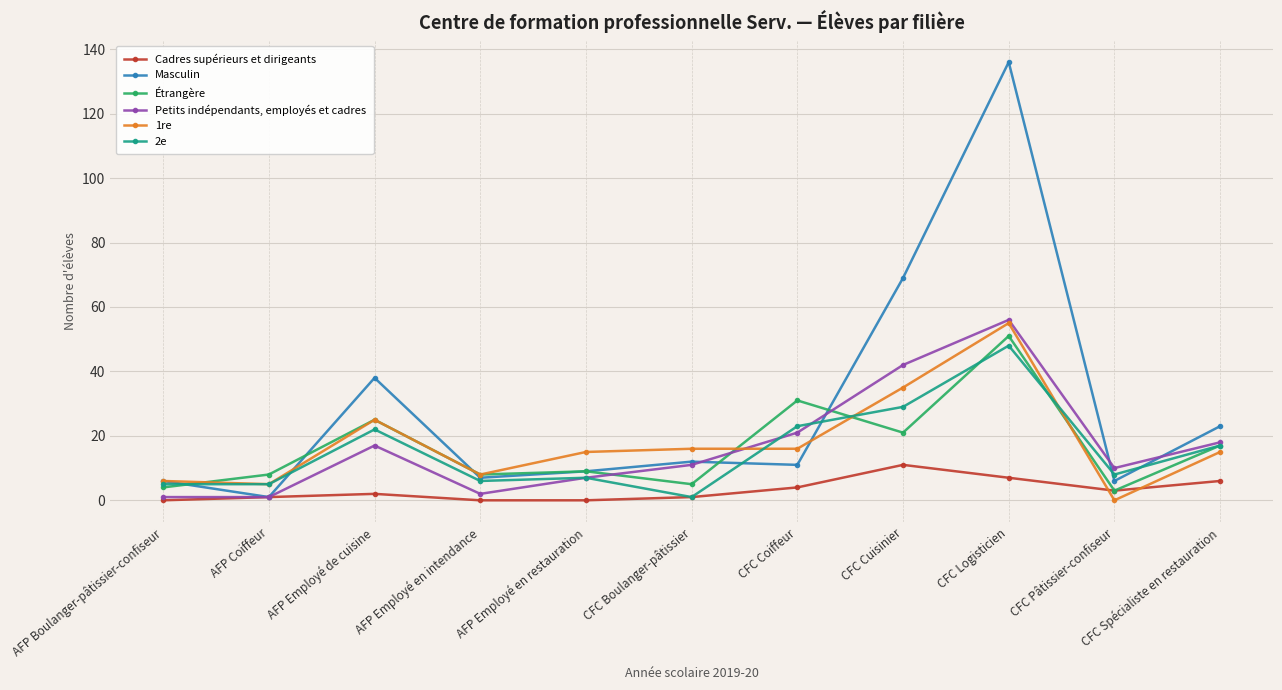

Reading left to right, list all the values displayed in this chart.

Cadres supérieurs et dirigeants: AFP Boulanger-pâtissier-confiseur=0	AFP Coiffeur=1	AFP Employé de cuisine=2	AFP Employé en intendance=0	AFP Employé en restauration=0	CFC Boulanger-pâtissier=1	CFC Coiffeur=4	CFC Cuisinier=11	CFC Logisticien=7	CFC Pâtissier-confiseur=3	CFC Spécialiste en restauration=6
Masculin: AFP Boulanger-pâtissier-confiseur=6	AFP Coiffeur=1	AFP Employé de cuisine=38	AFP Employé en intendance=7	AFP Employé en restauration=9	CFC Boulanger-pâtissier=12	CFC Coiffeur=11	CFC Cuisinier=69	CFC Logisticien=136	CFC Pâtissier-confiseur=6	CFC Spécialiste en restauration=23
Étrangère: AFP Boulanger-pâtissier-confiseur=4	AFP Coiffeur=8	AFP Employé de cuisine=25	AFP Employé en intendance=8	AFP Employé en restauration=9	CFC Boulanger-pâtissier=5	CFC Coiffeur=31	CFC Cuisinier=21	CFC Logisticien=51	CFC Pâtissier-confiseur=3	CFC Spécialiste en restauration=17
Petits indépendants, employés et cadres: AFP Boulanger-pâtissier-confiseur=1	AFP Coiffeur=1	AFP Employé de cuisine=17	AFP Employé en intendance=2	AFP Employé en restauration=7	CFC Boulanger-pâtissier=11	CFC Coiffeur=21	CFC Cuisinier=42	CFC Logisticien=56	CFC Pâtissier-confiseur=10	CFC Spécialiste en restauration=18
1re: AFP Boulanger-pâtissier-confiseur=6	AFP Coiffeur=5	AFP Employé de cuisine=25	AFP Employé en intendance=8	AFP Employé en restauration=15	CFC Boulanger-pâtissier=16	CFC Coiffeur=16	CFC Cuisinier=35	CFC Logisticien=55	CFC Pâtissier-confiseur=0	CFC Spécialiste en restauration=15
2e: AFP Boulanger-pâtissier-confiseur=5	AFP Coiffeur=5	AFP Employé de cuisine=22	AFP Employé en intendance=6	AFP Employé en restauration=7	CFC Boulanger-pâtissier=1	CFC Coiffeur=23	CFC Cuisinier=29	CFC Logisticien=48	CFC Pâtissier-confiseur=8	CFC Spécialiste en restauration=17